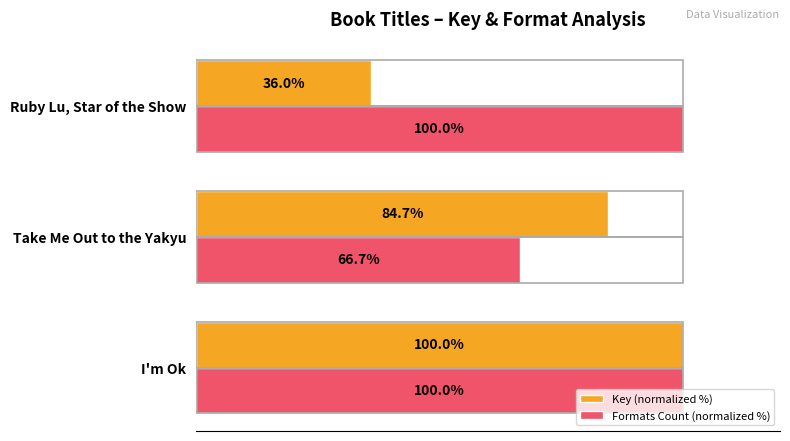

List the series in order of their overall mean, highest first.

Formats Count (normalized %), Key (normalized %)